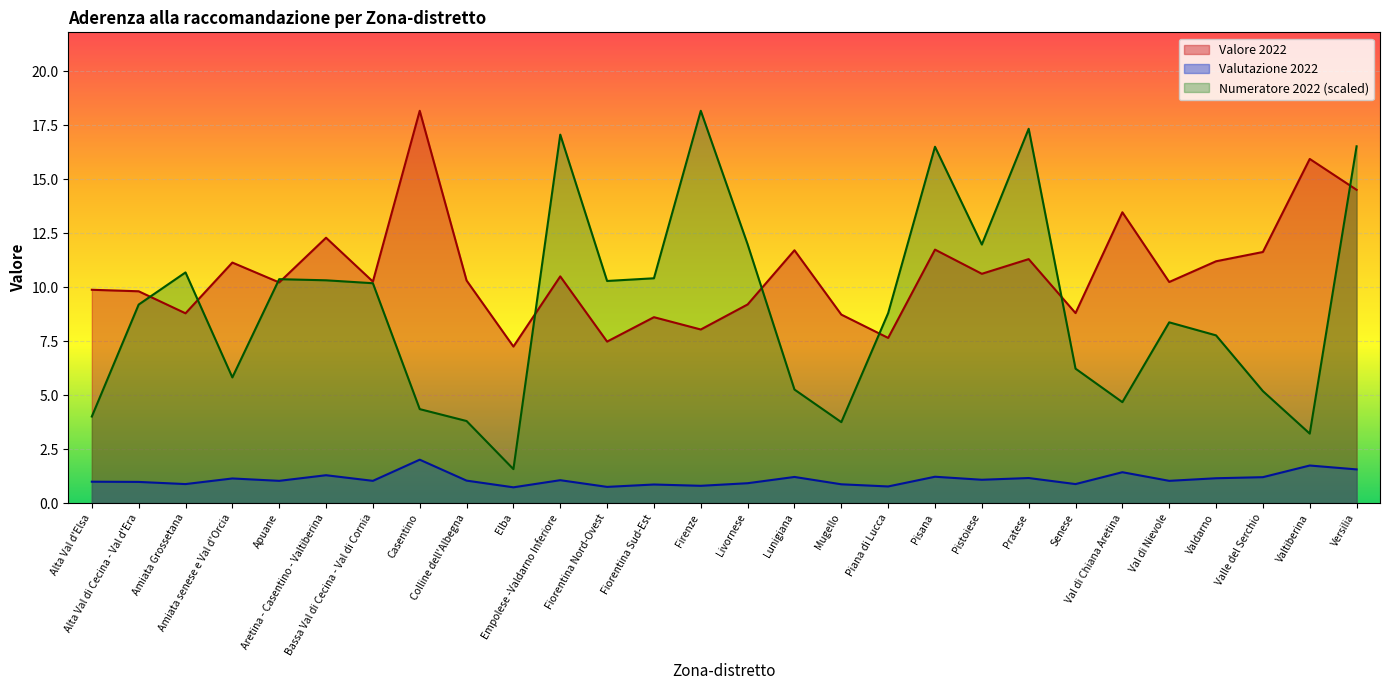

Reading left to right, extract all data points from this chart.

Valore 2022: 9.9	9.8	8.8	11.1	10.2	12.3	10.3	18.2	10.3	7.2	10.5	7.5	8.6	8.0	9.2	11.7	8.7	7.7	11.7	10.6	11.3	8.8	13.5	10.2	11.2	11.6	15.9	14.5
Valutazione 2022: 1.0	1.0	0.9	1.1	1.0	1.3	1.0	2.0	1.0	0.7	1.1	0.8	0.9	0.8	0.9	1.2	0.9	0.8	1.2	1.1	1.2	0.9	1.4	1.0	1.1	1.2	1.7	1.6
Numeratore 2022: 4.0	9.2	10.7	5.8	10.4	10.3	10.2	4.4	3.8	1.6	17.1	10.3	10.4	18.2	12.0	5.3	3.7	8.8	16.5	12.0	17.3	6.2	4.7	8.4	7.8	5.2	3.2	16.5